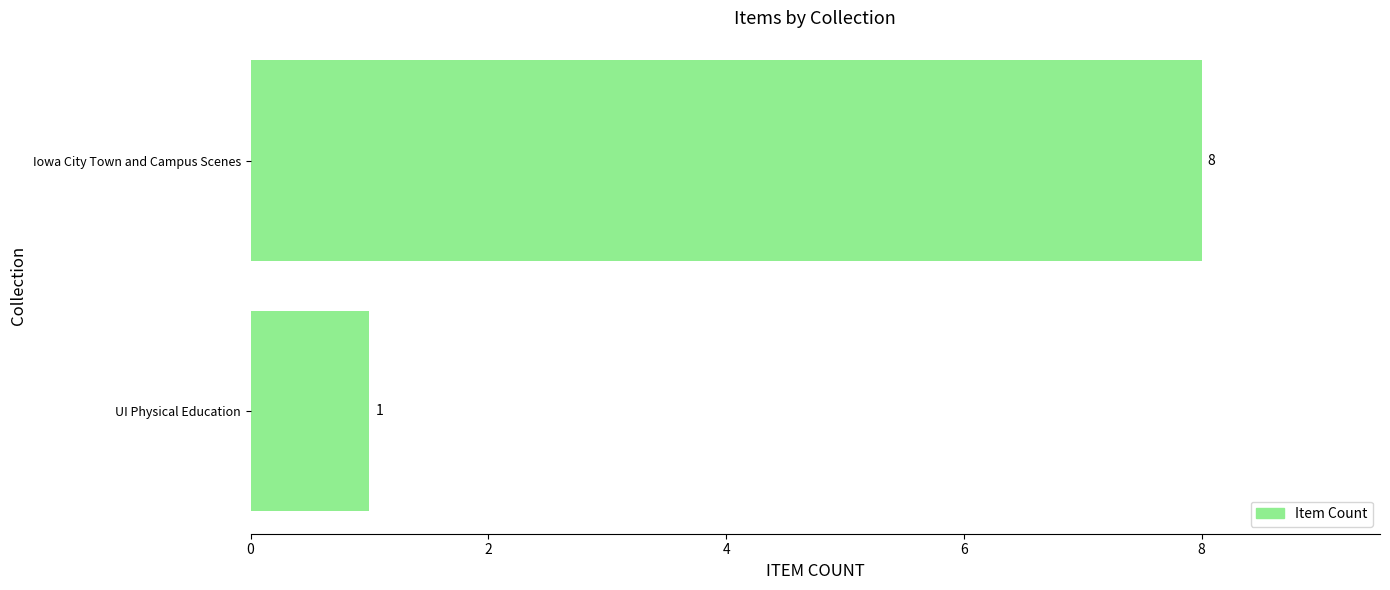

What is the sum of the values at Iowa City Town and Campus Scenes and UI Physical Education?

9